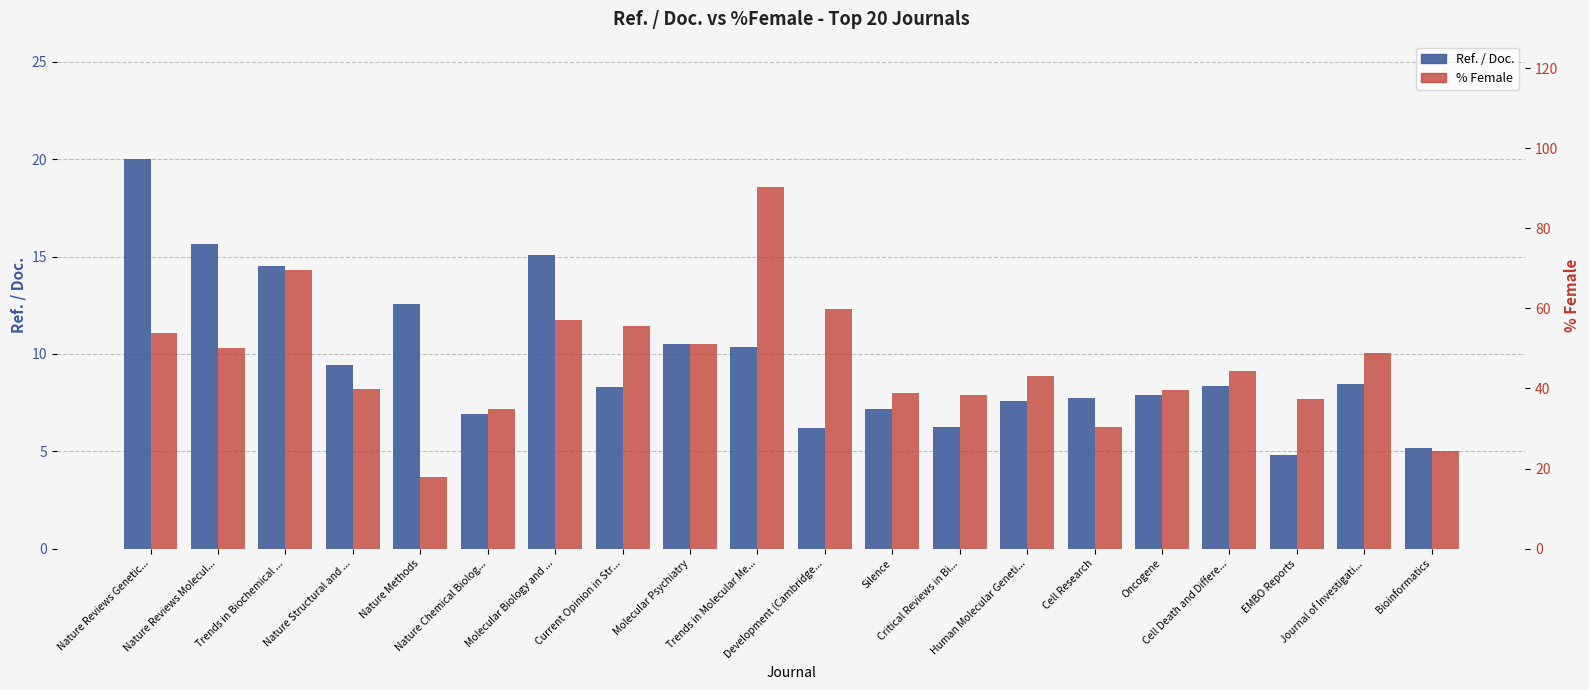

Reading right to left, what are all the values shown in this chart?

Ref. / Doc.: 5.2	8.4	4.8	8.3	7.9	7.7	7.6	6.2	7.2	6.2	10.4	10.5	8.3	15.1	6.9	12.6	9.4	14.5	15.6	20.0
% Female: 24.4	48.9	37.3	44.4	39.7	30.5	43.0	38.4	38.8	60.0	90.4	51.0	55.5	57.0	34.9	18.0	39.9	69.7	50.0	53.9